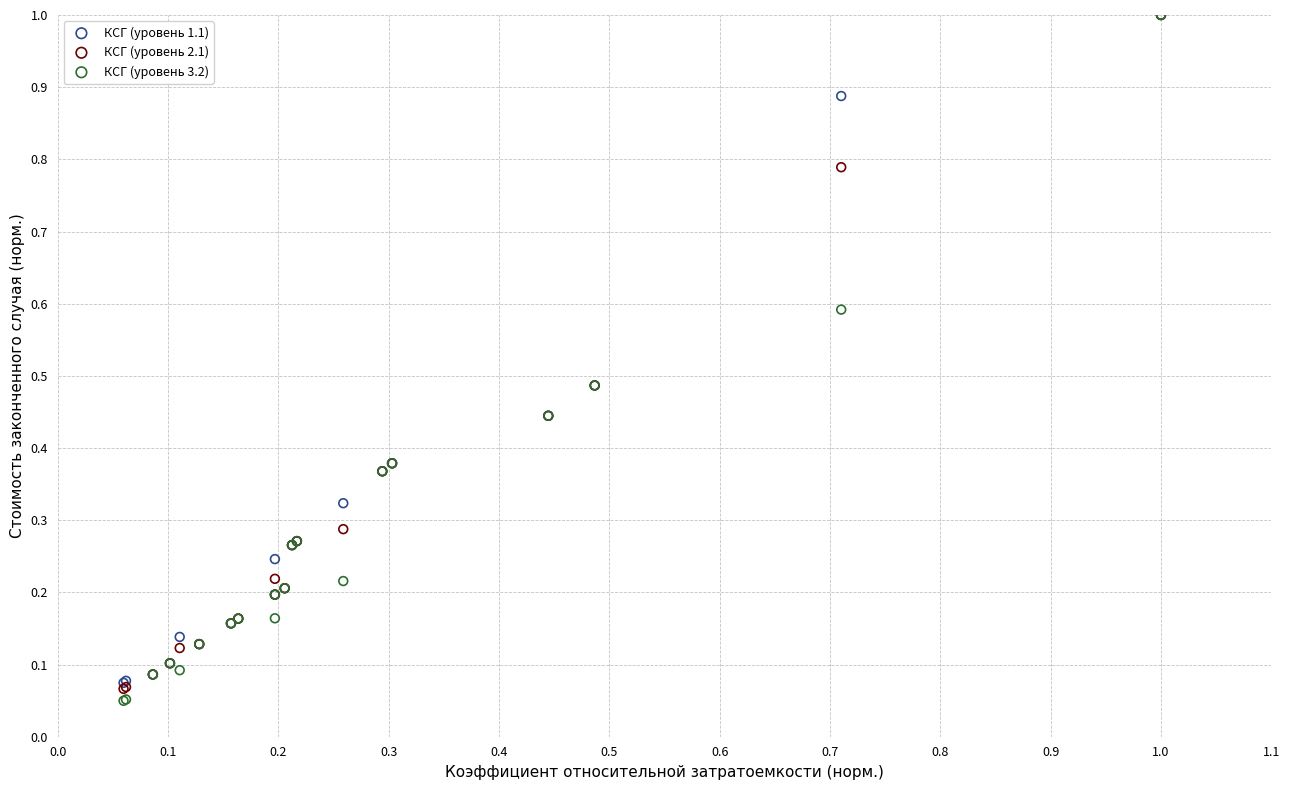

What are all the series names shown in the legend?

КСГ (уровень 1.1), КСГ (уровень 2.1), КСГ (уровень 3.2)